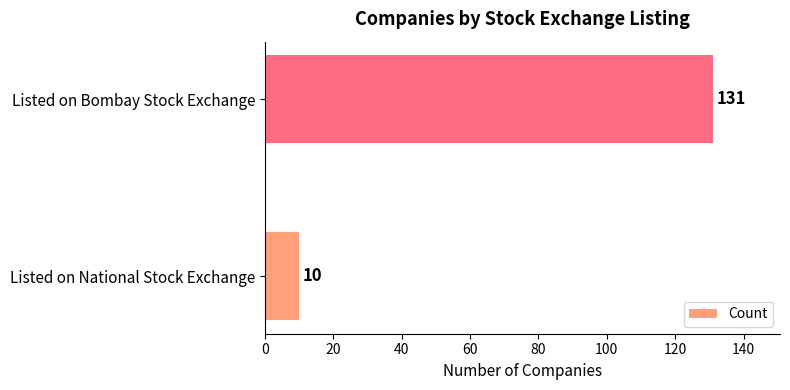

What value does the data have at Listed on Bombay Stock Exchange, to the nearest 10?

130